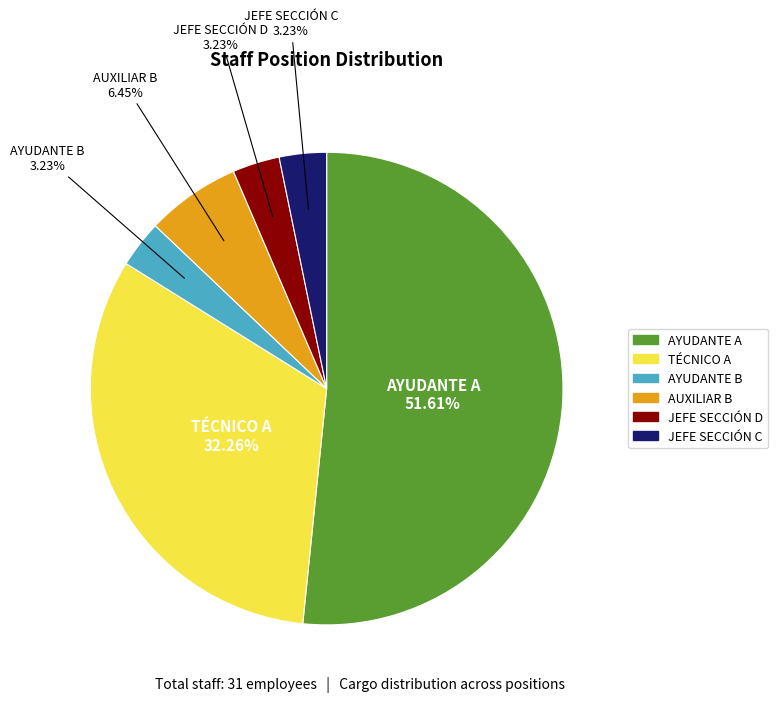

What is the largest slice in the pie chart?

AYUDANTE A